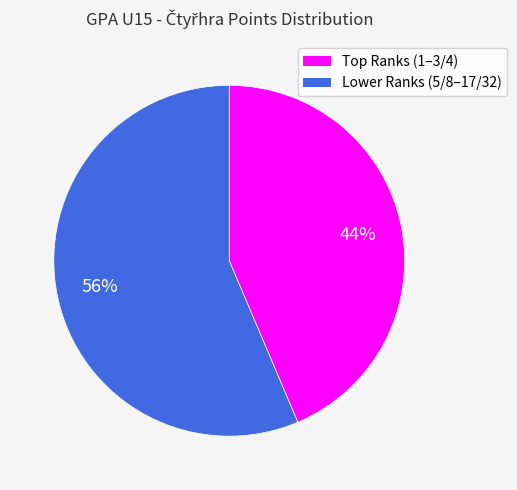

Is there a majority slice in this chart?

Yes